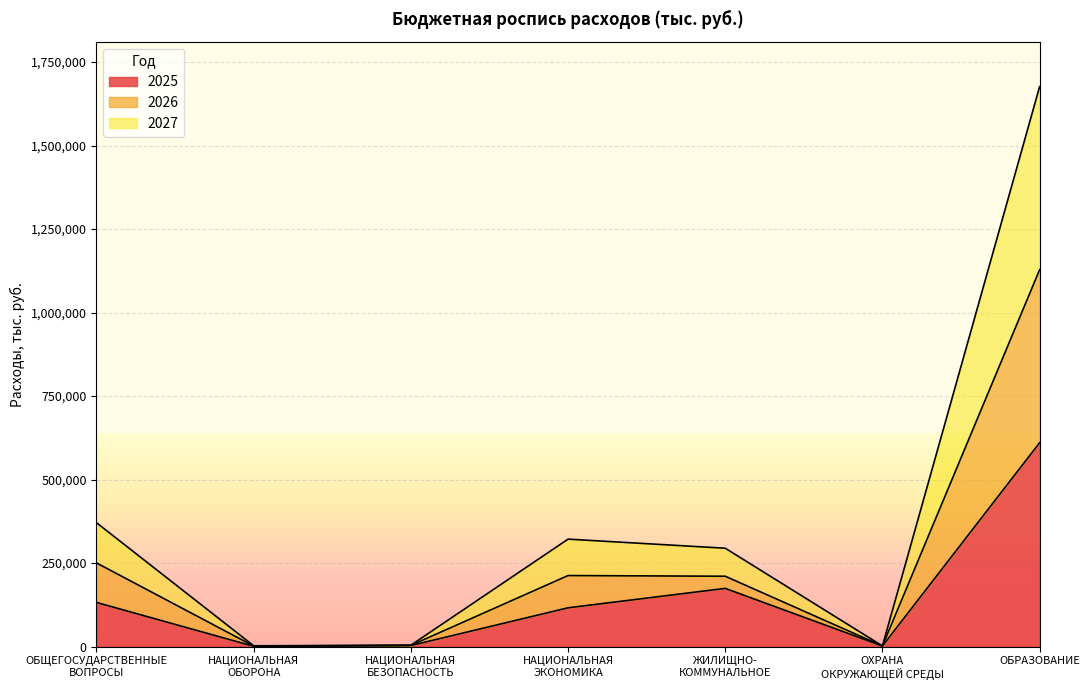

What is the value of the 2025 point at the 7th from the left?

610264.2